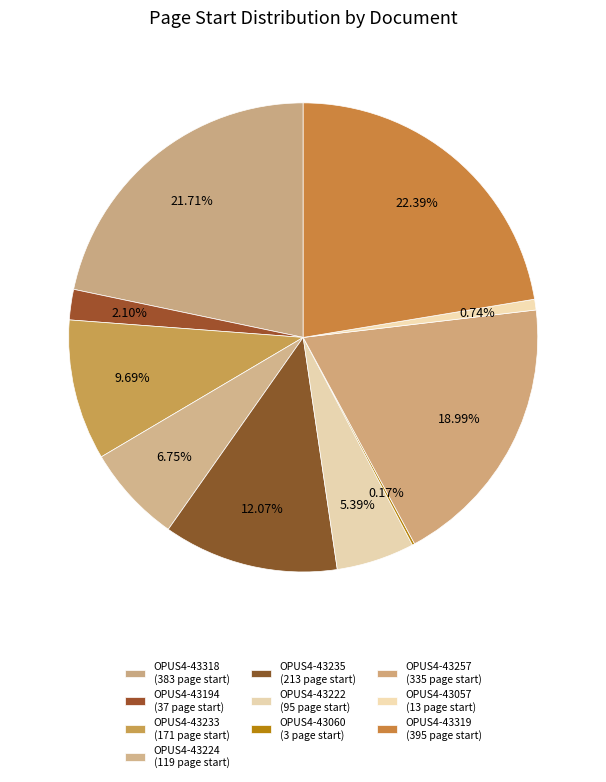

What percentage is the OPUS4-43222 slice, to the nearest percent?

5%